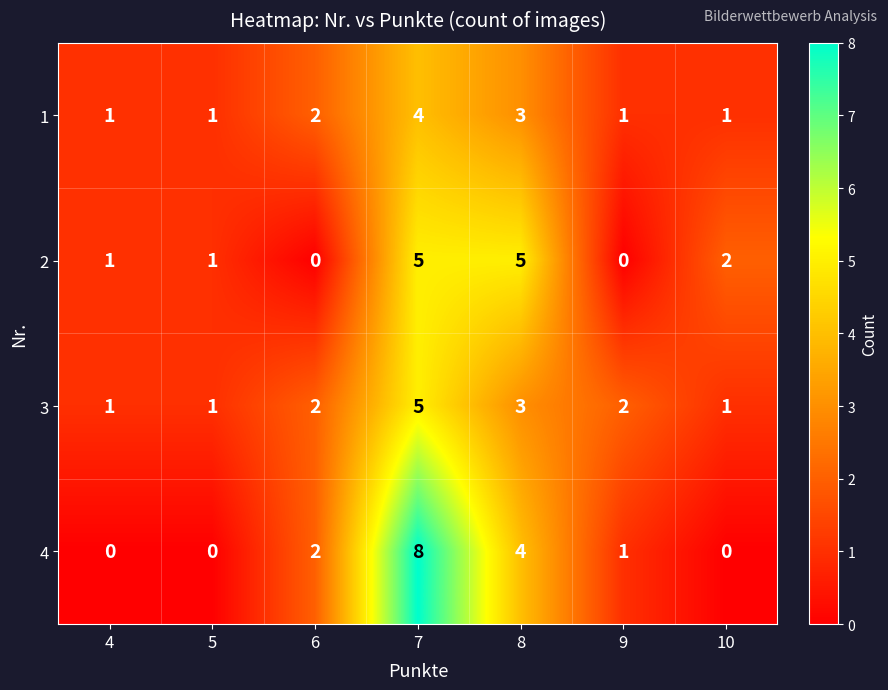

What is the difference between the highest and lowest values at 9?

2